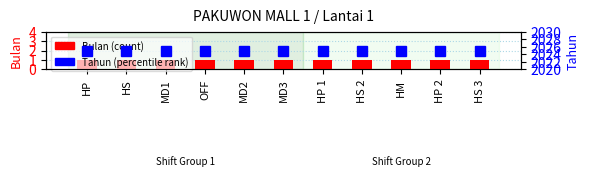

Does the chart contain stacked bars?

No